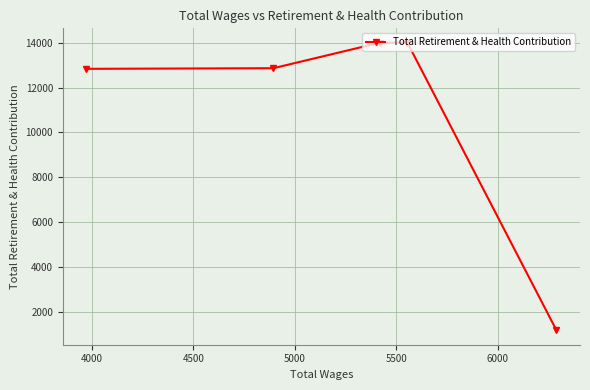

True or false: there are more than 1 points higher than both neighbors.

False